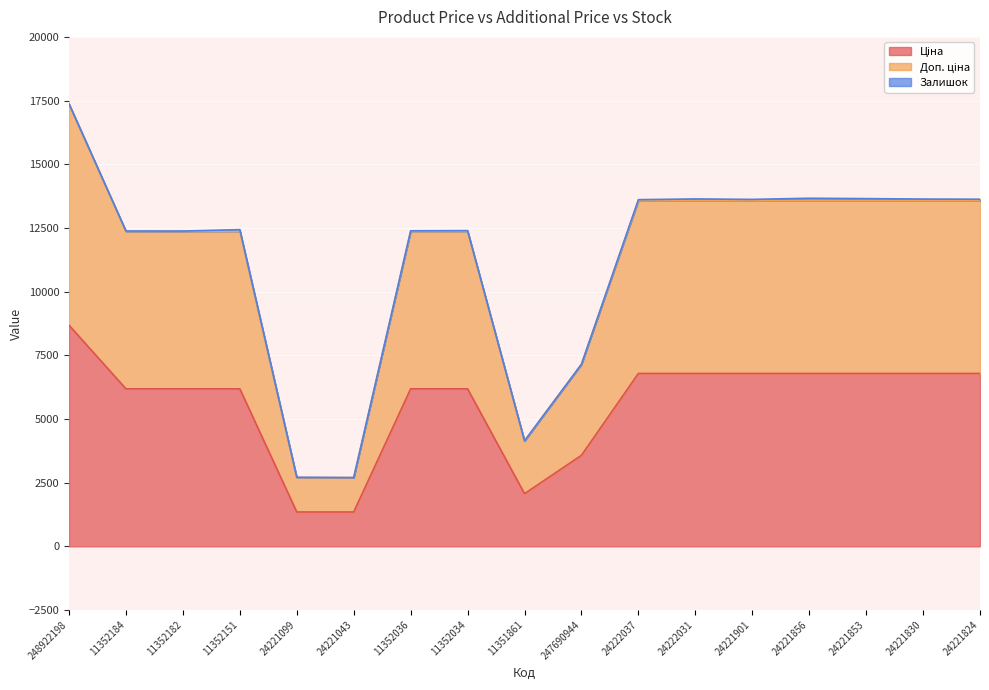

At which category is the sum across all series the highest?

248922198